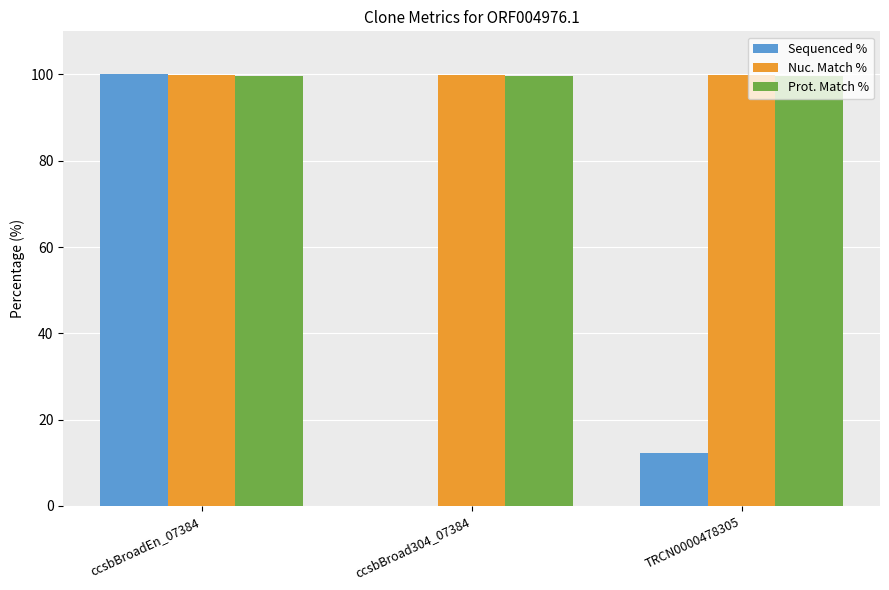

Does the chart contain stacked bars?

No